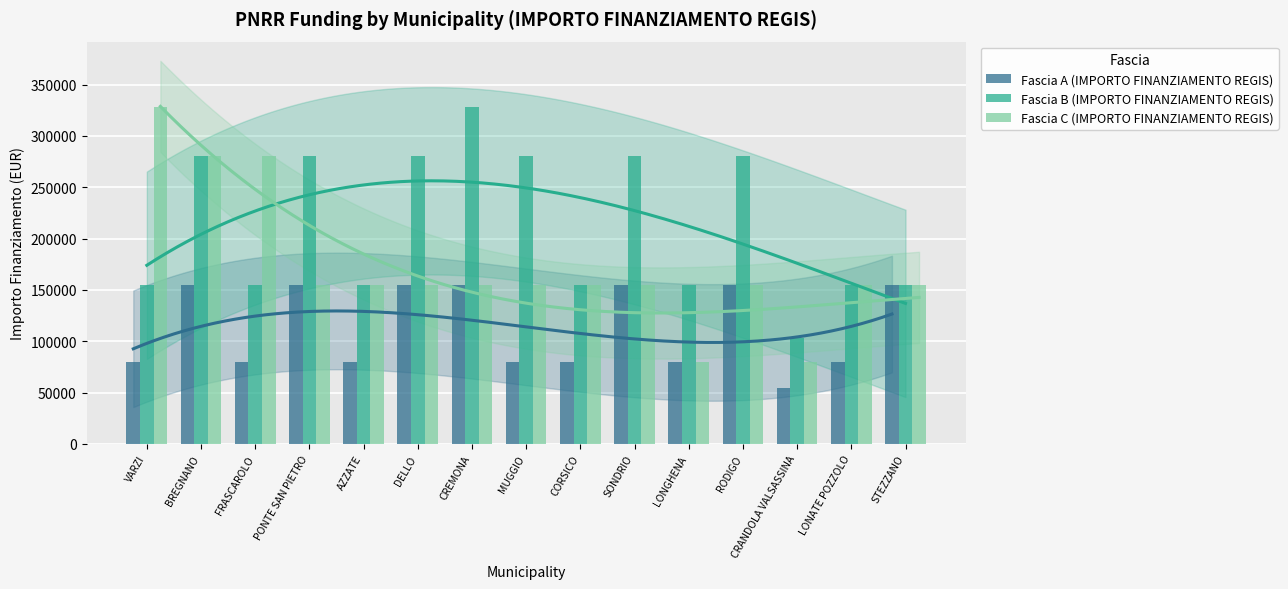

The value of Fascia B (IMPORTO FINANZIAMENTO REGIS) at BREGNANO is 280932. True or false?

True